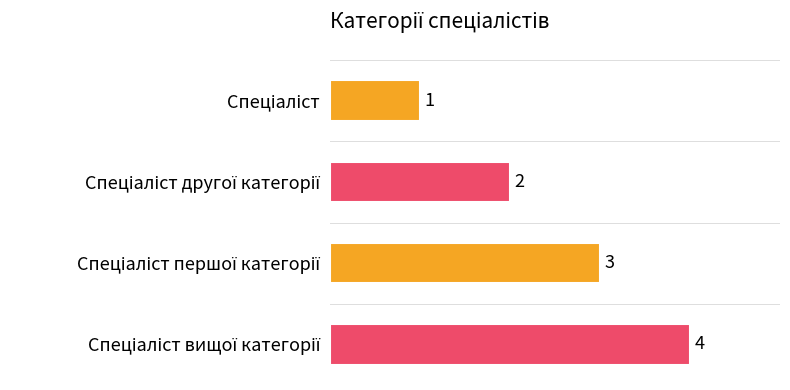

What is the value of the 3rd bar from the top?

3